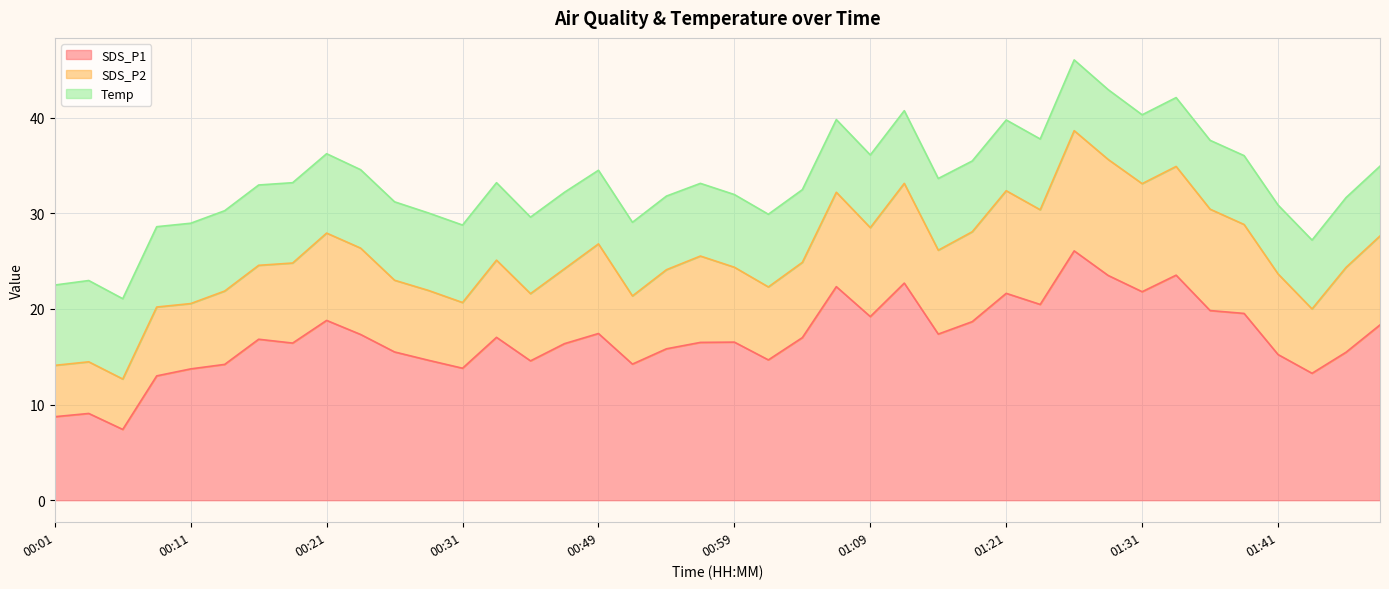

What is the lowest value of the SDS_P1 series?

7.4